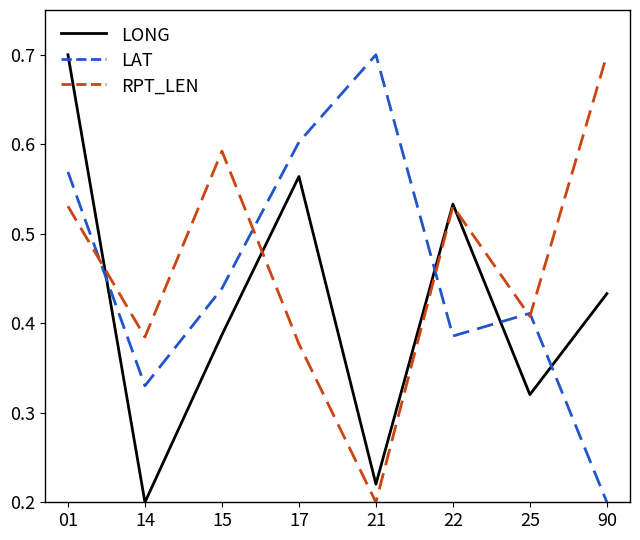

True or false: LAT has more than 1 points higher than both neighbors.

True